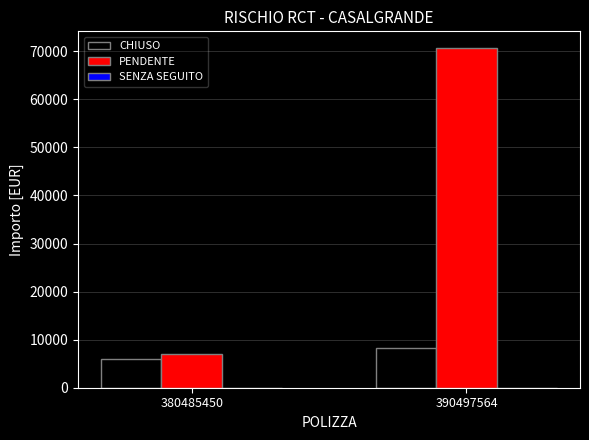

Between 380485450 and 390497564, which series saw the biggest shift?

PENDENTE